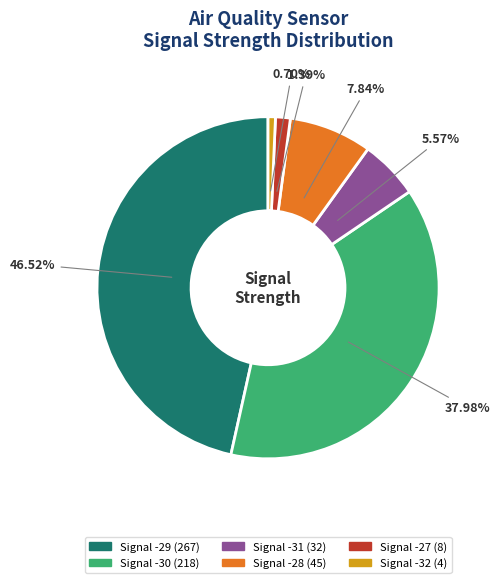

What percentage is the Signal -30 slice, to the nearest percent?

38%